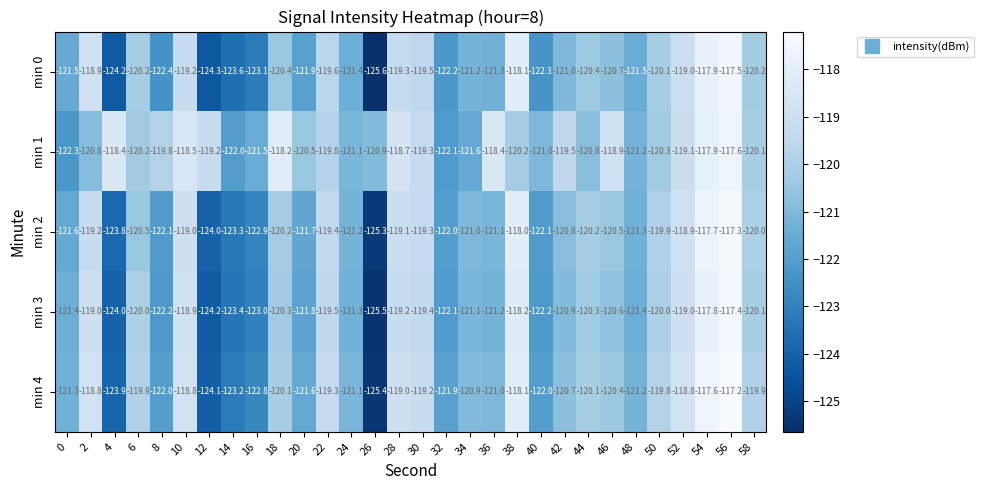

What is the lowest value of the min 4 series?

-125.4